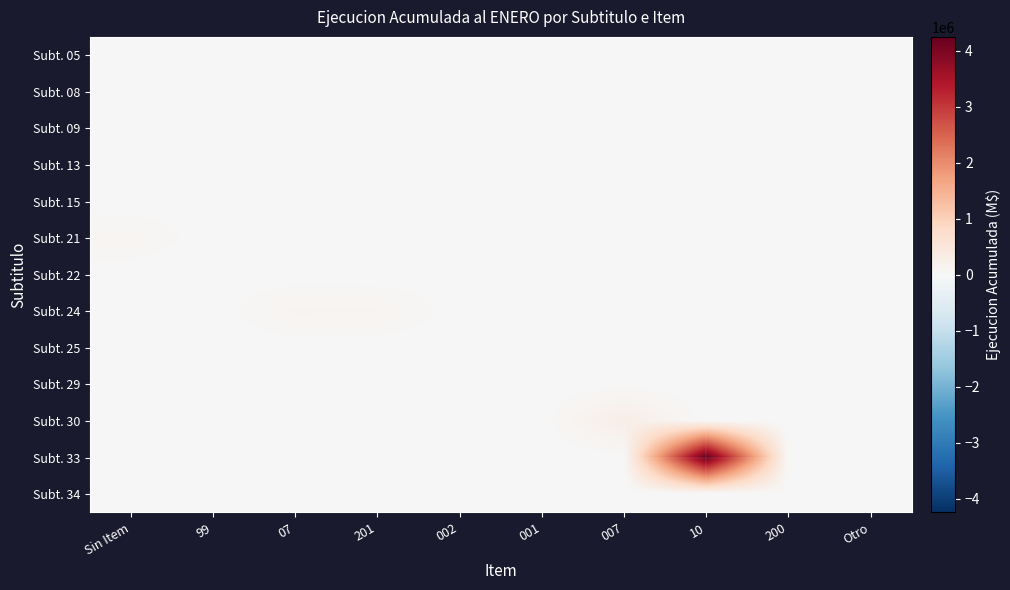

List the series in order of their peak value, lowest first.

Subt. 05, Subt. 13, Subt. 15, Subt. 25, Subt. 08, Subt. 29, Subt. 22, Subt. 34, Subt. 09, Subt. 21, Subt. 24, Subt. 30, Subt. 33